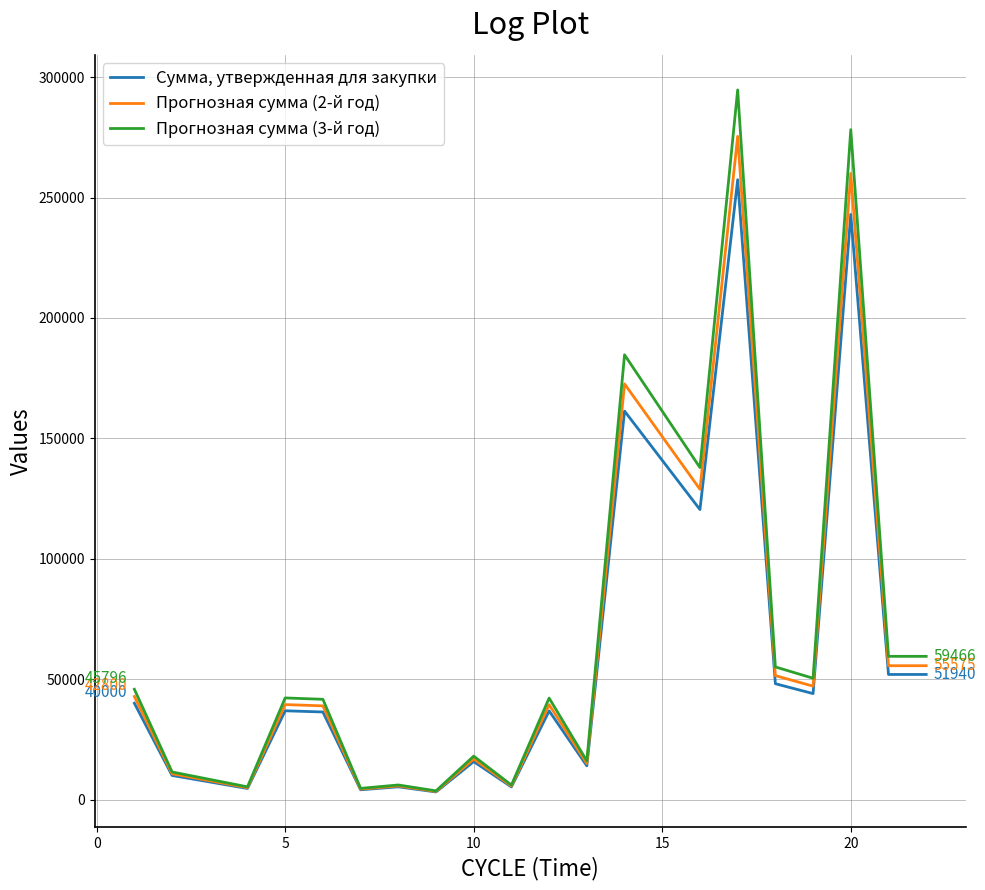

List the series in order of their peak value, highest first.

Прогнозная сумма (3-й год), Прогнозная сумма (2-й год), Сумма, утвержденная для закупки